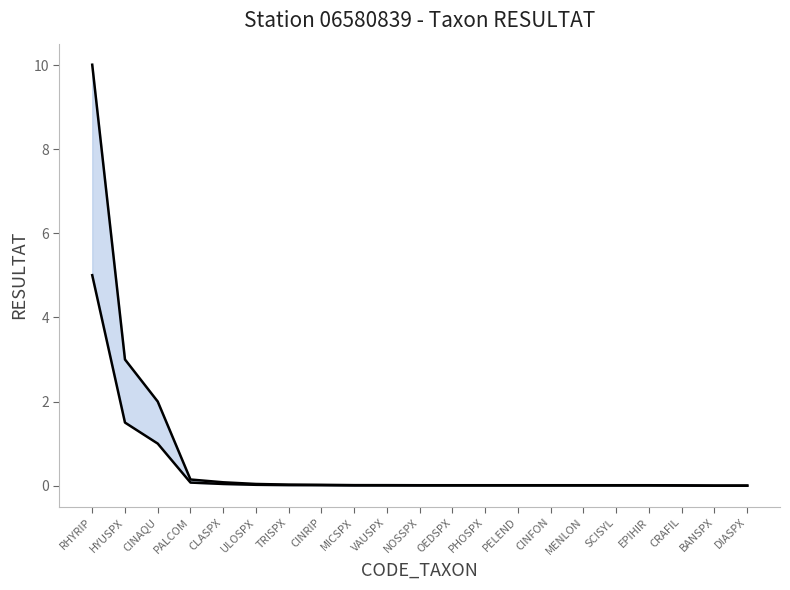

True or false: upper has more than 2 points higher than both neighbors.

False